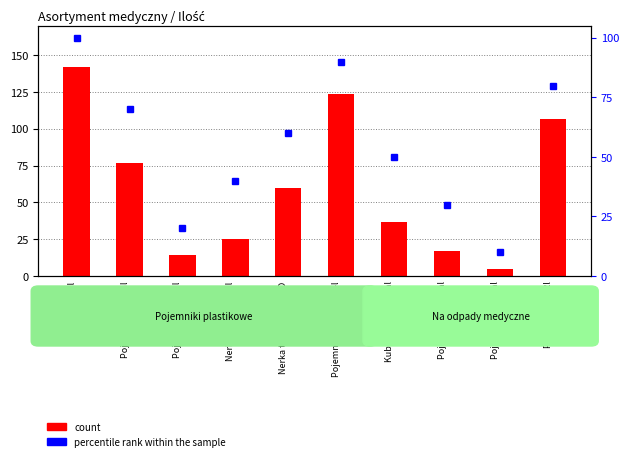

Reading left to right, extract all data points from this chart.

count: 142	77	14	25	60	124	37	17	5	107
percentile rank within the sample: 100	70	20	40	60	90	50	30	10	80